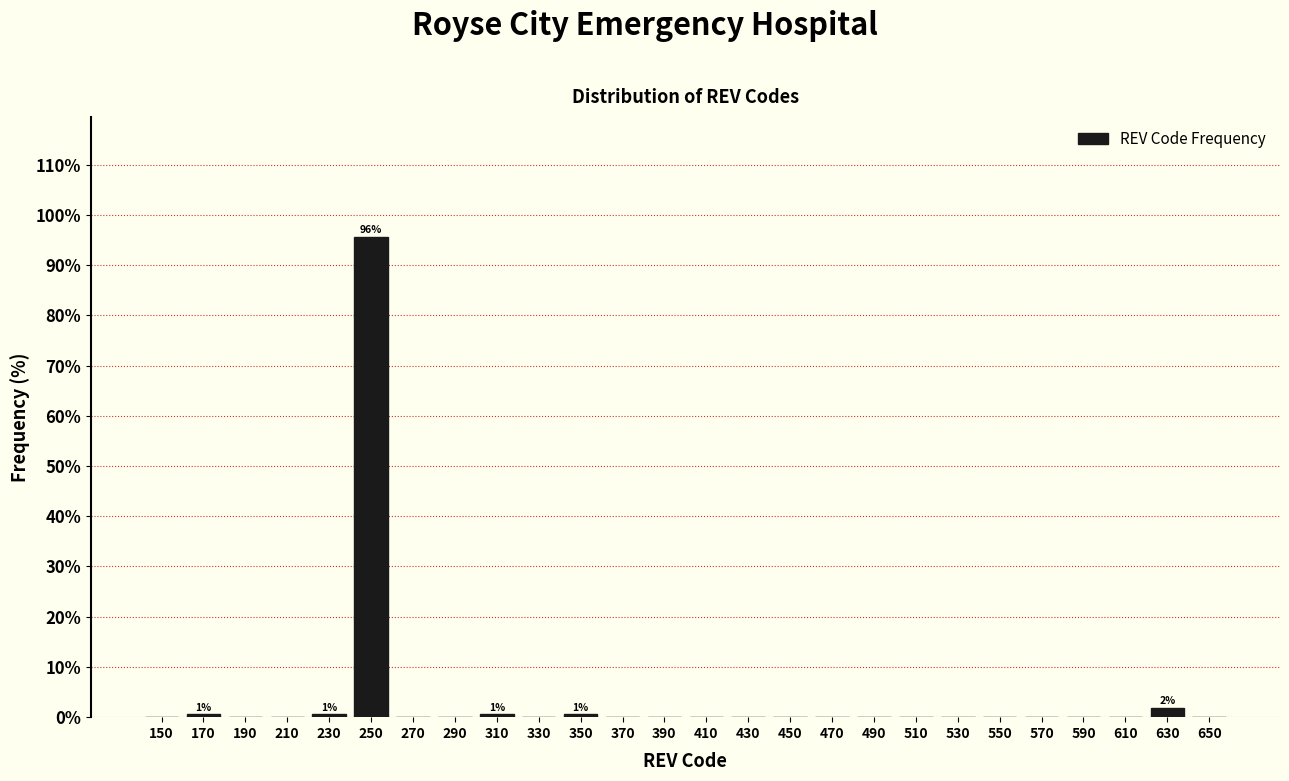

Over which range of the x-axis is the bar tallest?

240 to 260